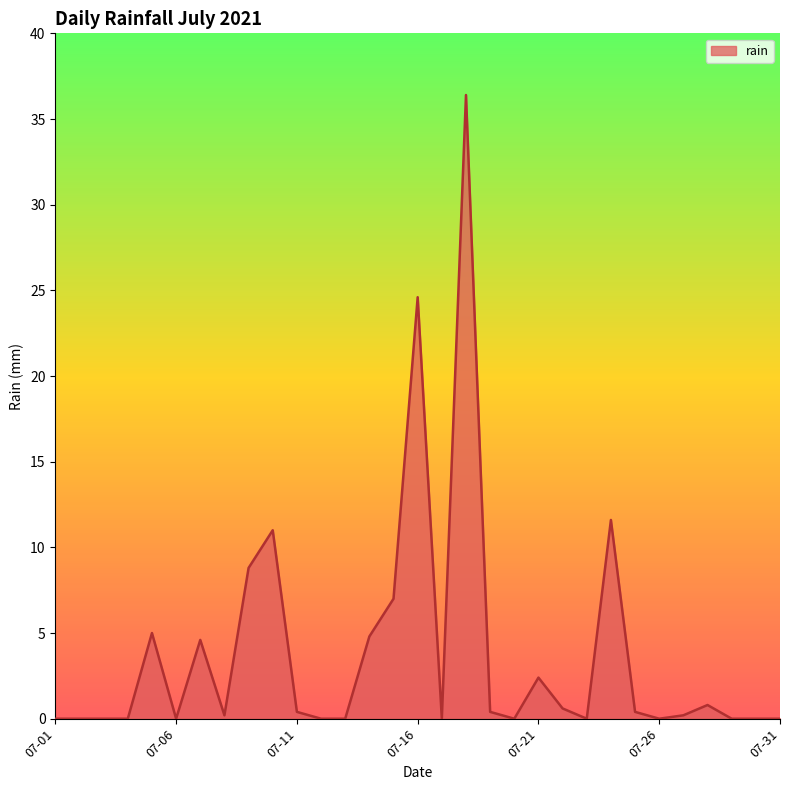

What is the difference between the maximum and minimum values?

36.4